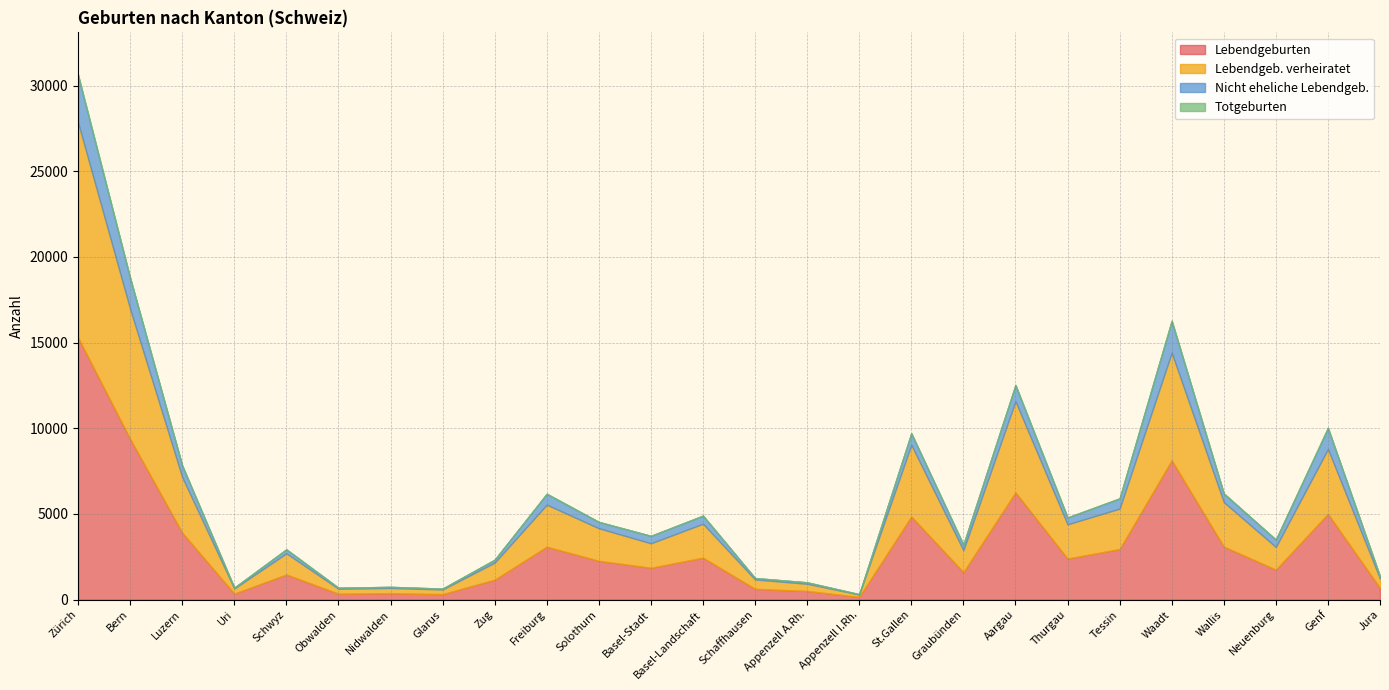

What is the spread (max minus min) of values at Neuenburg?

1744